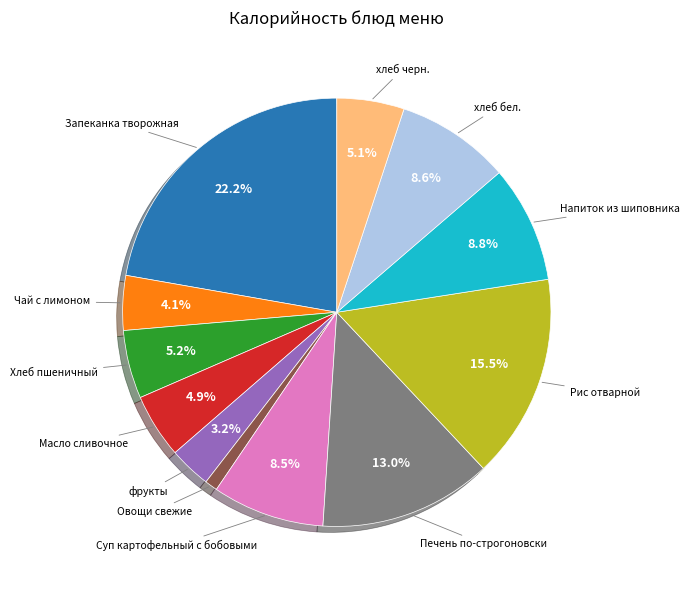

Does any single category account for the majority?

No